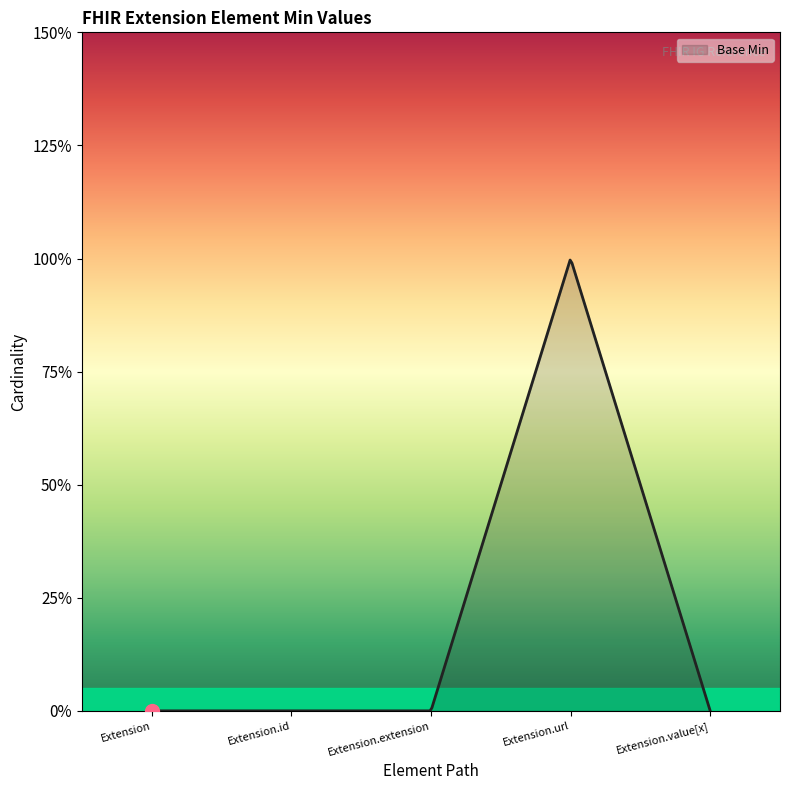

List the labels in order of value, largest first.

Extension.url, Extension, Extension.id, Extension.extension, Extension.value[x]